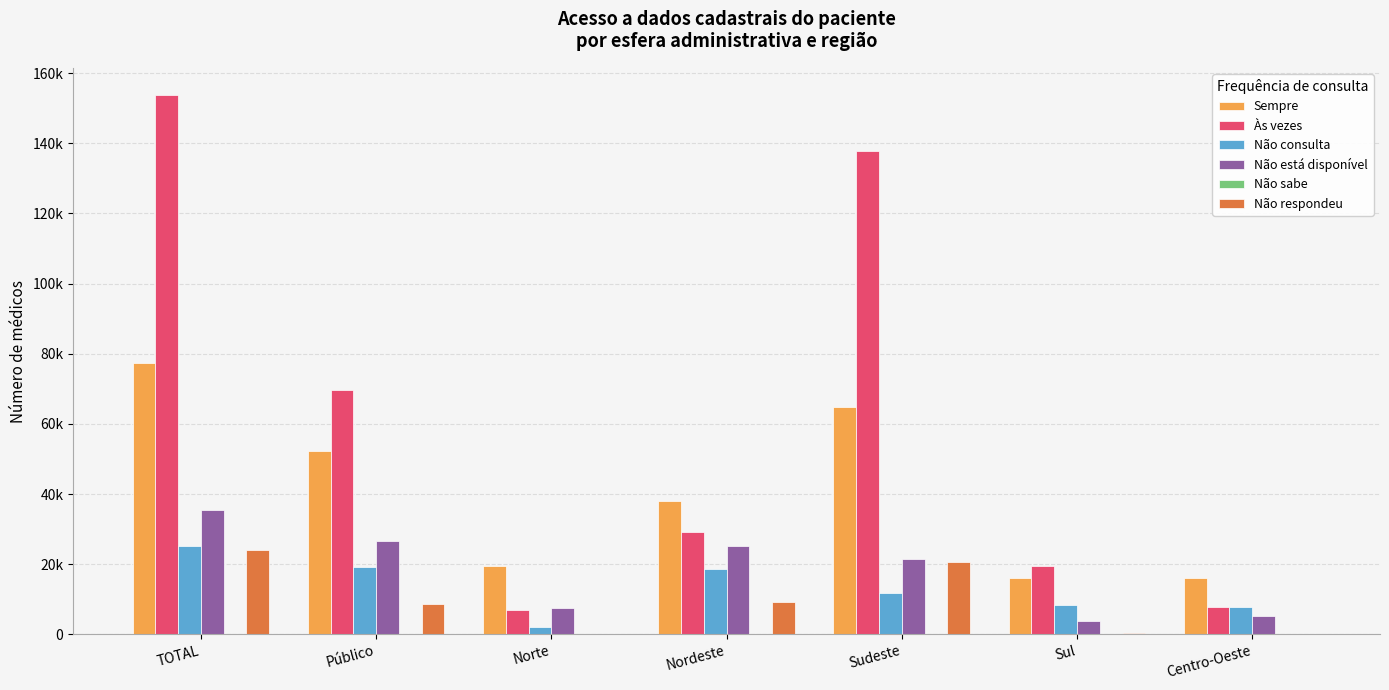

Reading right to left, list all the values displayed in this chart.

Sempre: Centro-Oeste=15960.3	Sul=15958.3	Sudeste=64830.9	Nordeste=38137.7	Norte=19433.4	Público=52147.8	TOTAL=77290.6
Às vezes: Centro-Oeste=7924.3	Sul=19419.7	Sudeste=137772.3	Nordeste=29102.1	Norte=6965.8	Público=69793.6	TOTAL=153834.5
Não consulta: Centro-Oeste=7932.1	Sul=8422.1	Sudeste=11818.8	Nordeste=18651.4	Norte=1995.3	Público=19351.1	TOTAL=25070.4
Não está disponível: Centro-Oeste=5346.9	Sul=3684.8	Sudeste=21563.9	Nordeste=25246.8	Norte=7624.4	Público=26646.2	TOTAL=35344.7
Não sabe: Centro-Oeste=0.0	Sul=0.0	Sudeste=0.0	Nordeste=0.0	Norte=0.0	Público=0.0	TOTAL=0.0
Não respondeu: Centro-Oeste=49.0	Sul=327.3	Sudeste=20585.9	Nordeste=9290.4	Norte=74.5	Público=8680.8	TOTAL=24121.7